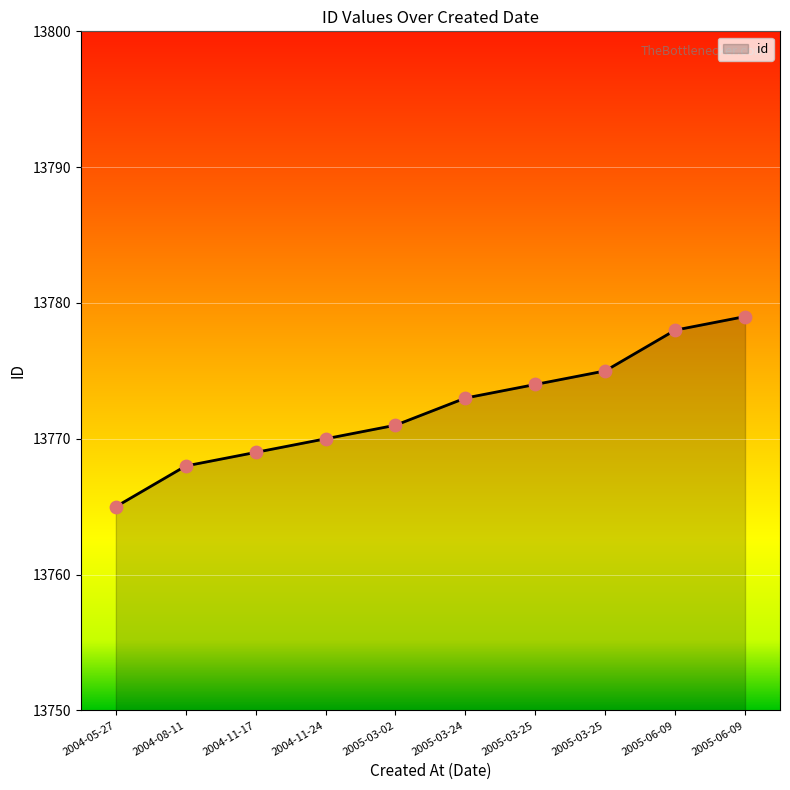

What is the change in value from 2004-11-17 to 2005-03-02?

+2